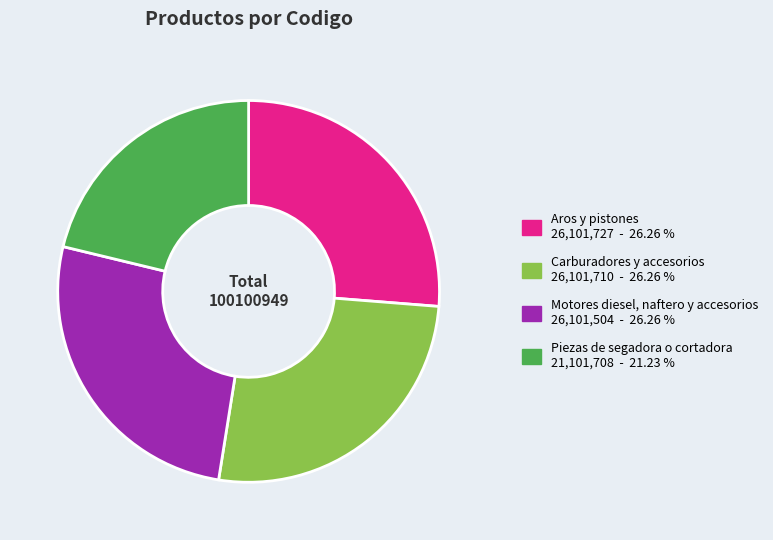

Approximately how many times larger is the value at Motores diesel, naftero y accesorios compared to Carburadores y accesorios?

1.0